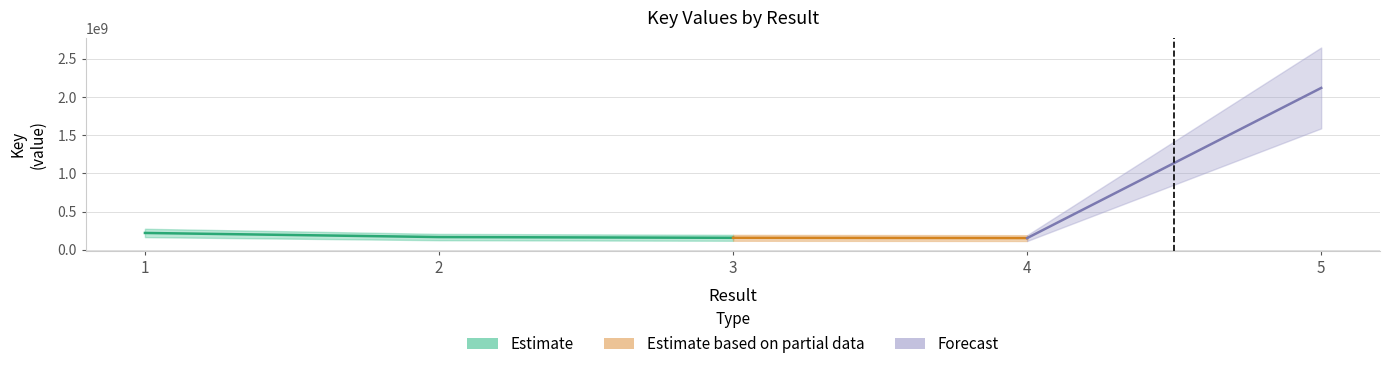

What is the change in value from 1 to 2?

-53731965